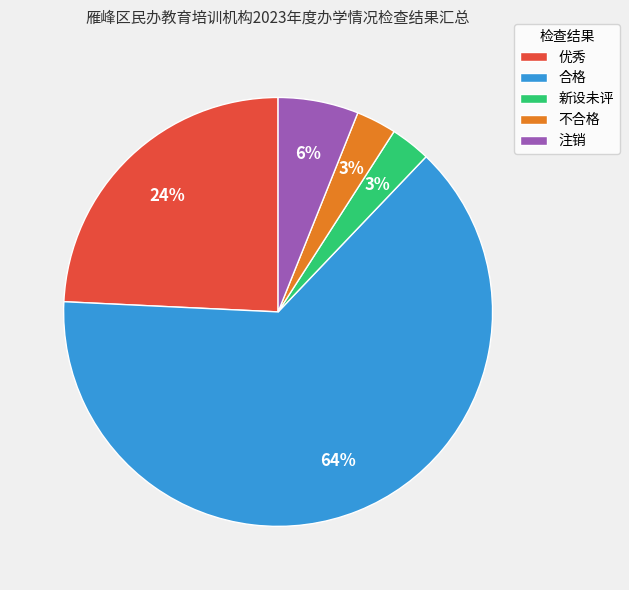

True or false: 不合格 accounts for 9% of the total.

False